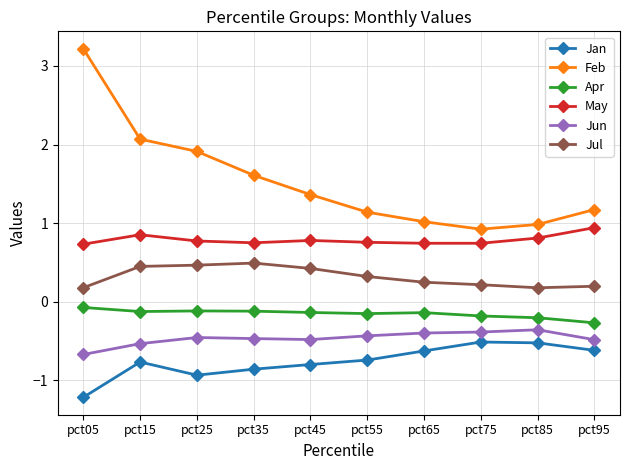

How many series are shown in this chart?

6